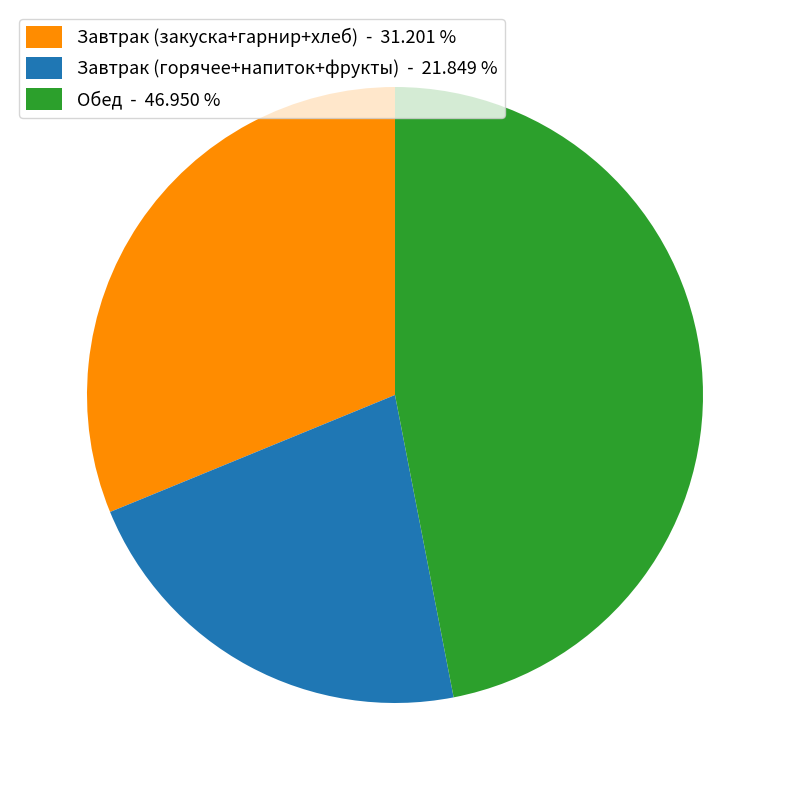

Approximately how many times larger is the value at Завтрак (закуска+гарнир+хлеб) - 31.201 % compared to Обед - 46.950 %?

0.7